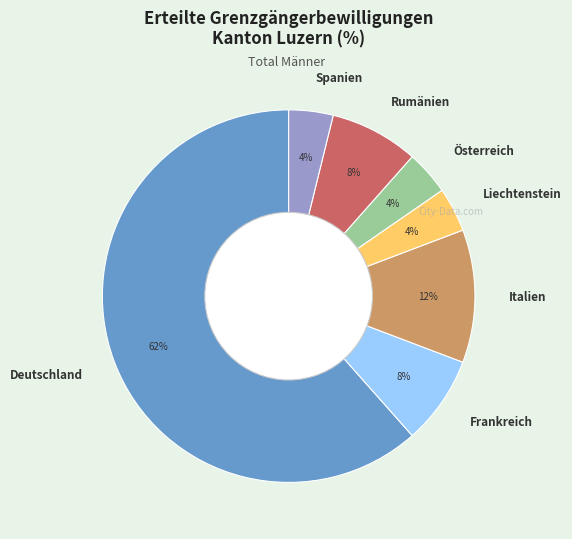

To the nearest percent, what is the combined percentage of Deutschland and Italien?

73%